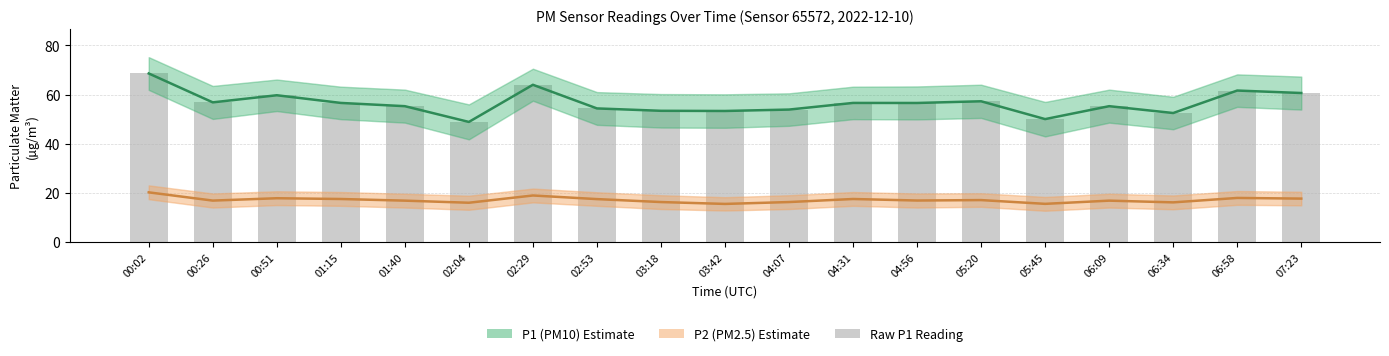

Where does the P1 (PM10) series first go above 56?

00:02